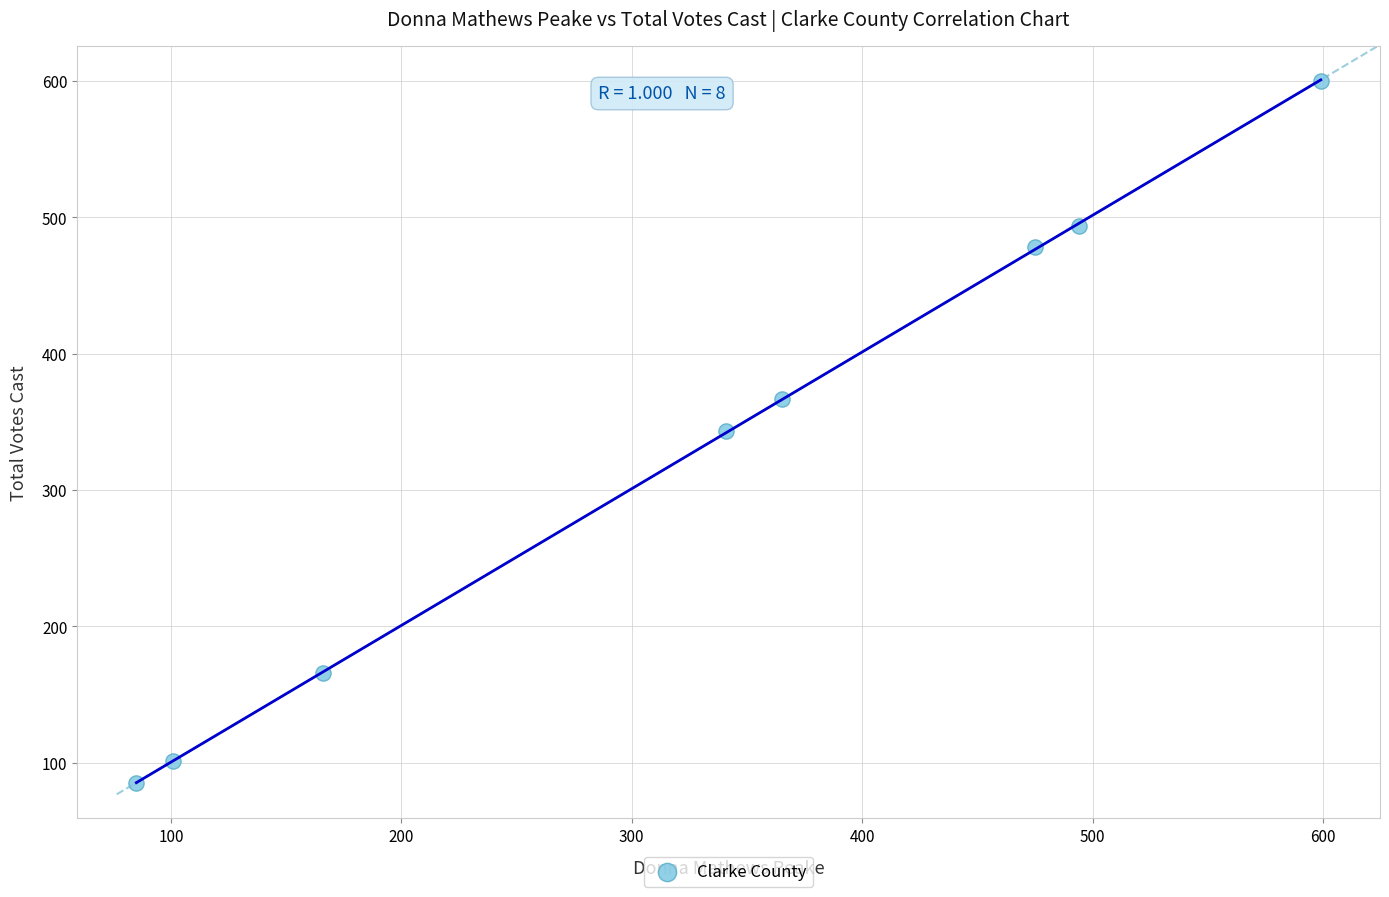

What is the range of Y values (max minus min)?

515